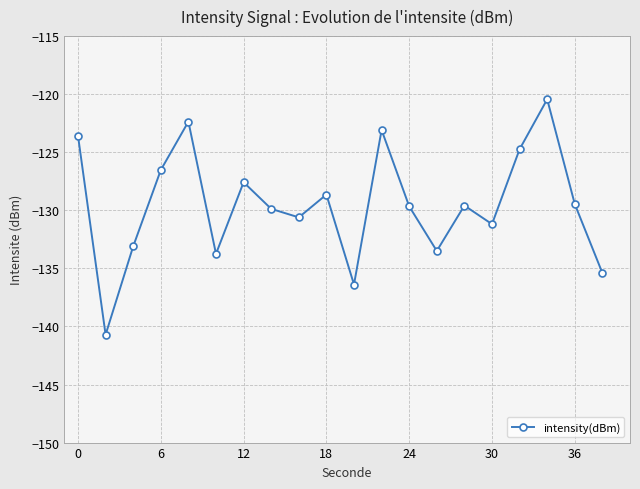

How many interior local peaks (higher than both neighbors) does the data have?

6